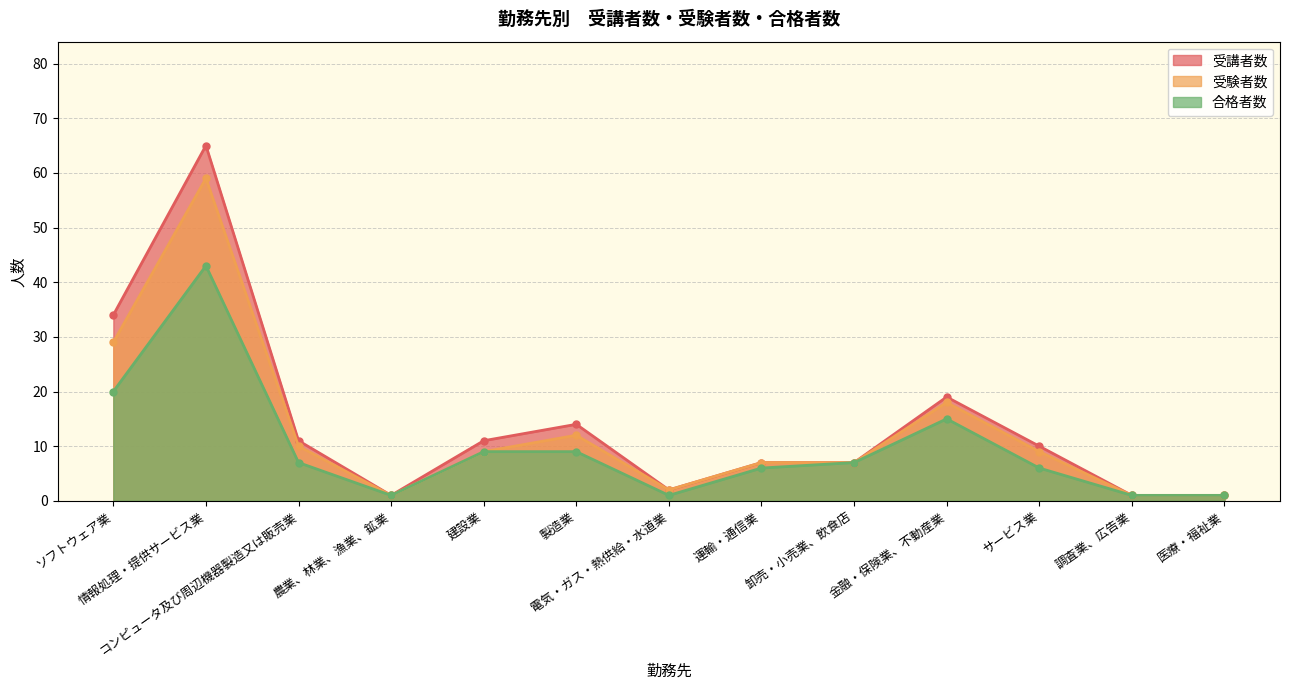

Between サービス業 and 運輸・通信業, which is larger?

サービス業